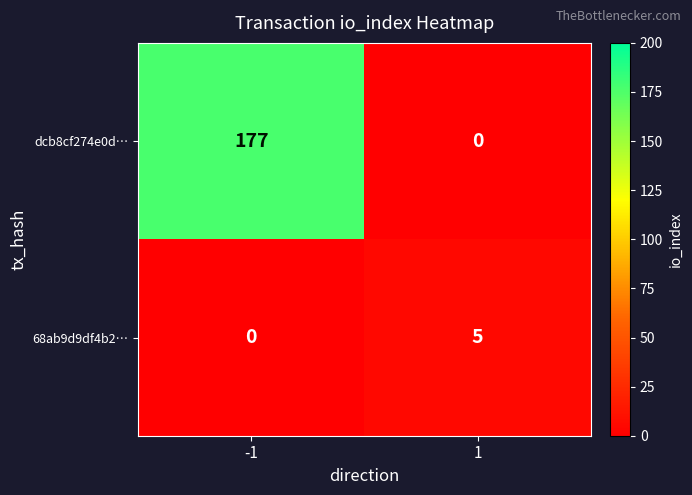

What is the difference between the highest and lowest values at 1?

5